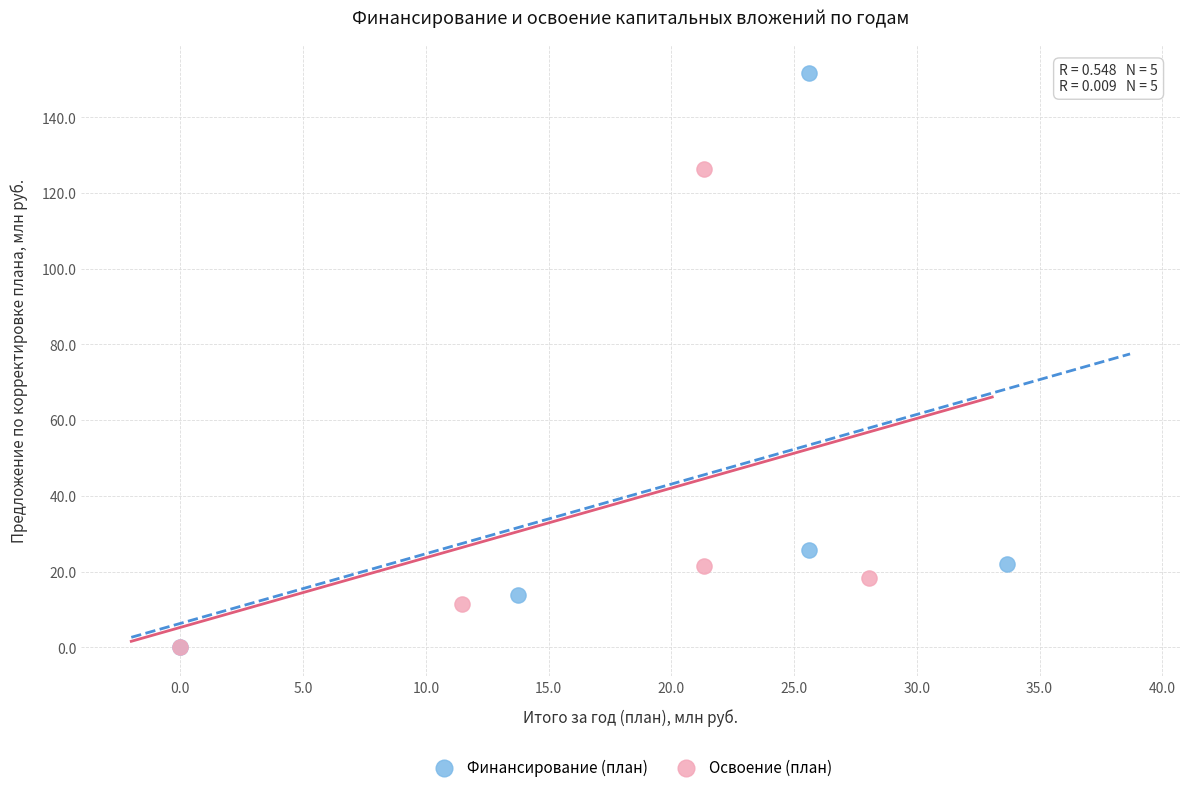

Which series reaches the maximum Y coordinate?

Финансирование (план)